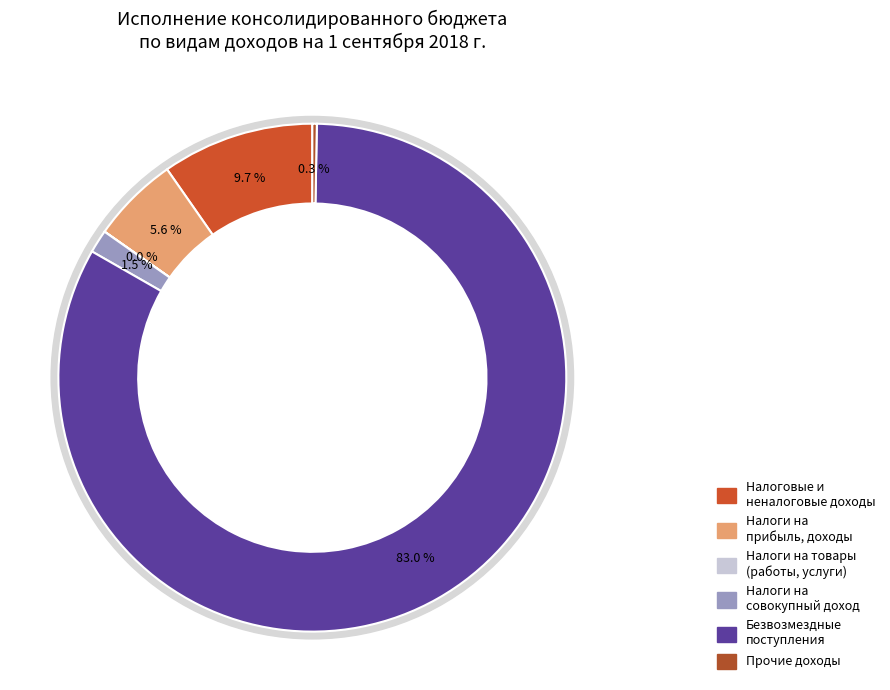

Rank the categories by value from lowest to highest.

НАЛОГИ НА ТОВАРЫ (РАБОТЫ, УСЛУГИ), ПРОЧИЕ ДОХОДЫ, НАЛОГИ НА СОВОКУПНЫЙ ДОХОД, НАЛОГИ НА ПРИБЫЛЬ, ДОХОДЫ, НАЛОГОВЫЕ И НЕНАЛОГОВЫЕ ДОХОДЫ, БЕЗВОЗМЕЗДНЫЕ ПОСТУПЛЕНИЯ